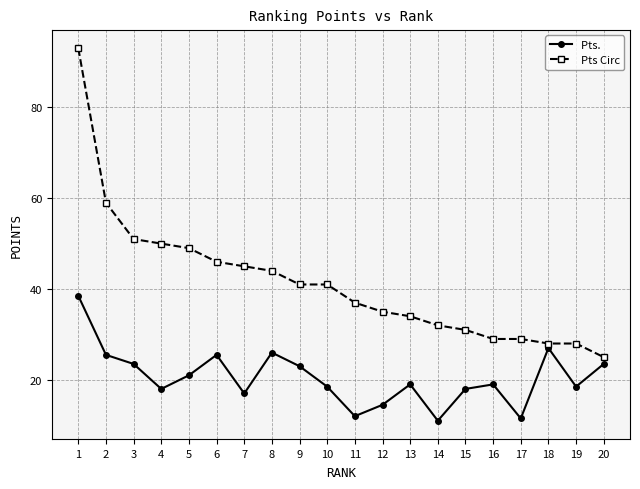

What is the greatest value displayed?

93.0